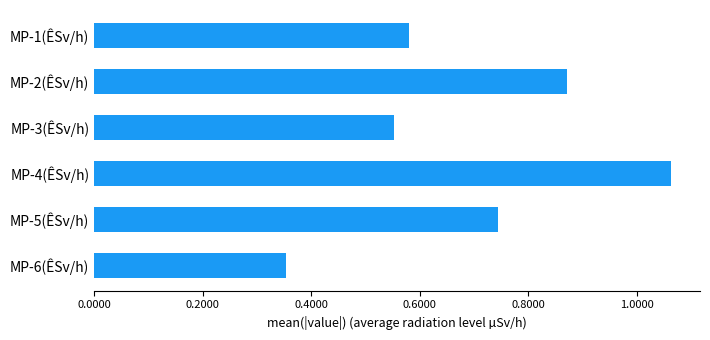

Where is the data nearest to the value 0?

MP-6(ÊSv/h)